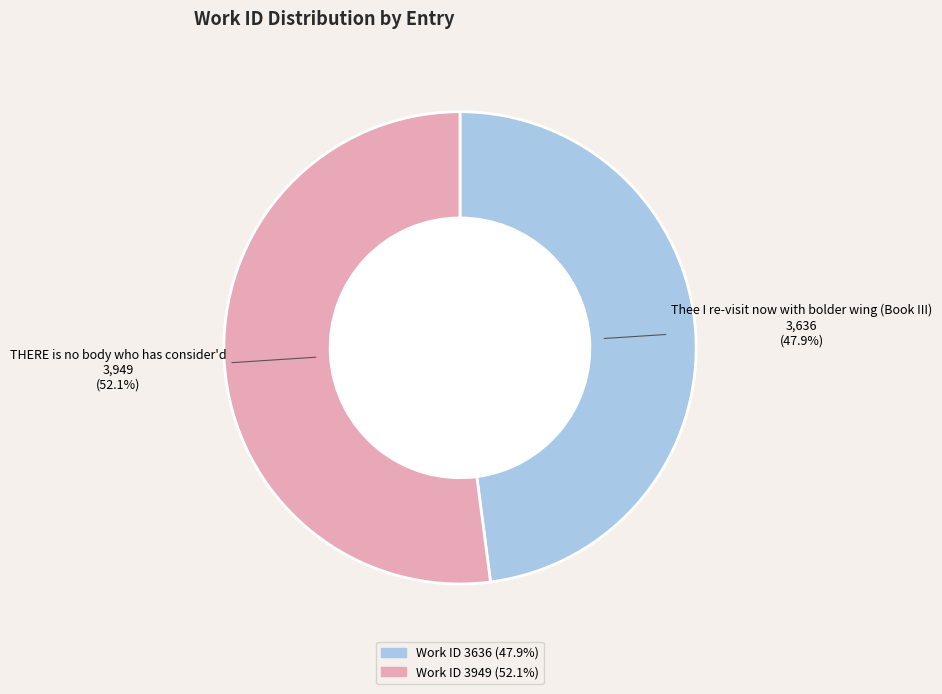

The THERE is no body who has consider'd slice represents 52% of the pie. True or false?

True